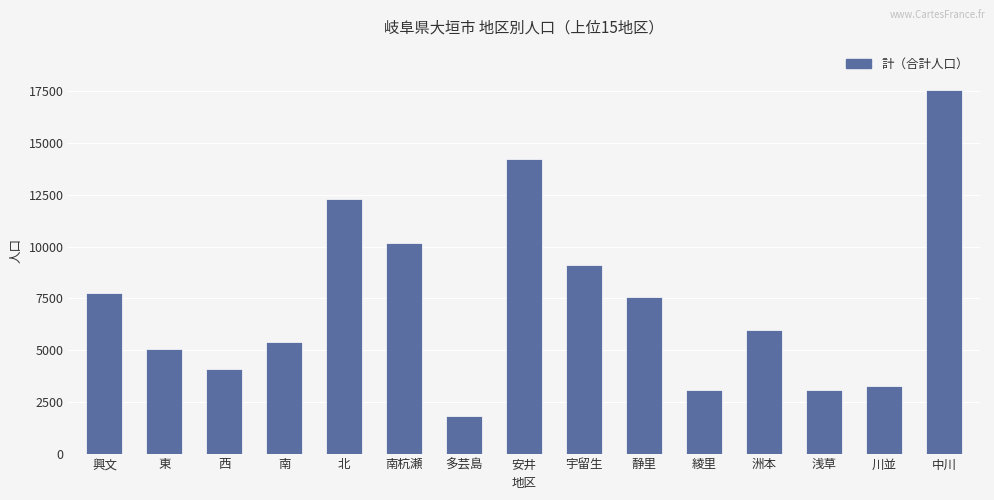

What is the greatest value displayed?

17542